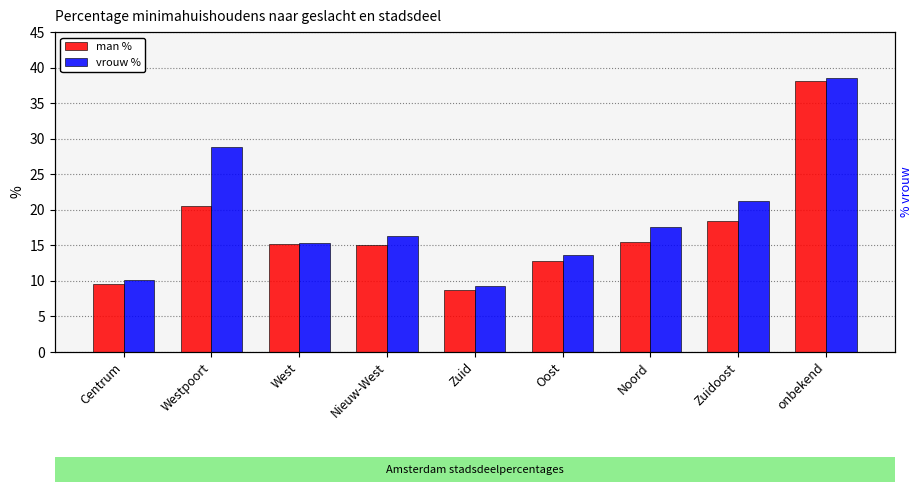

Does the chart contain stacked bars?

No